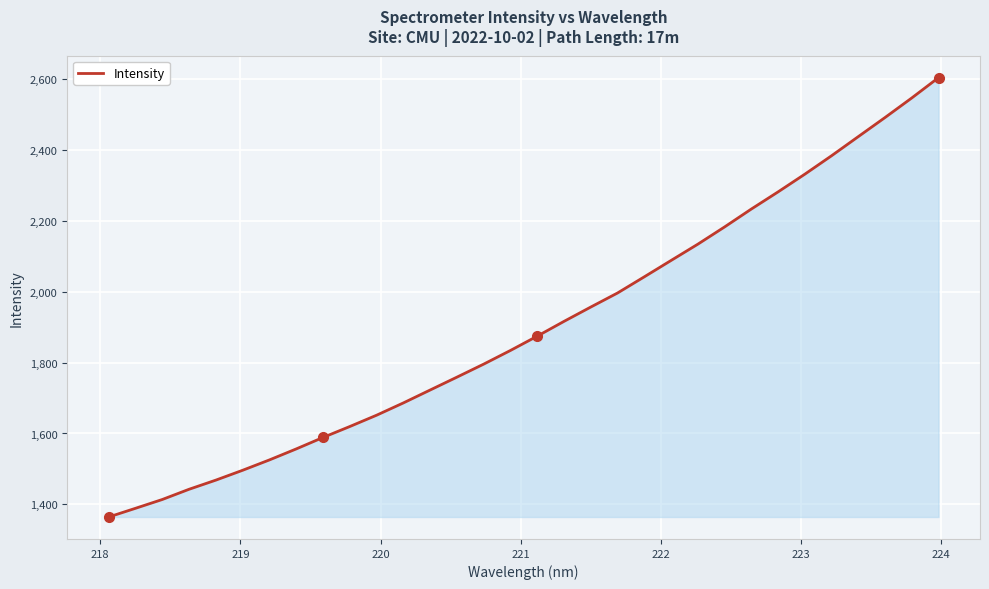

True or false: the data has more than 1 interior local peaks.

False